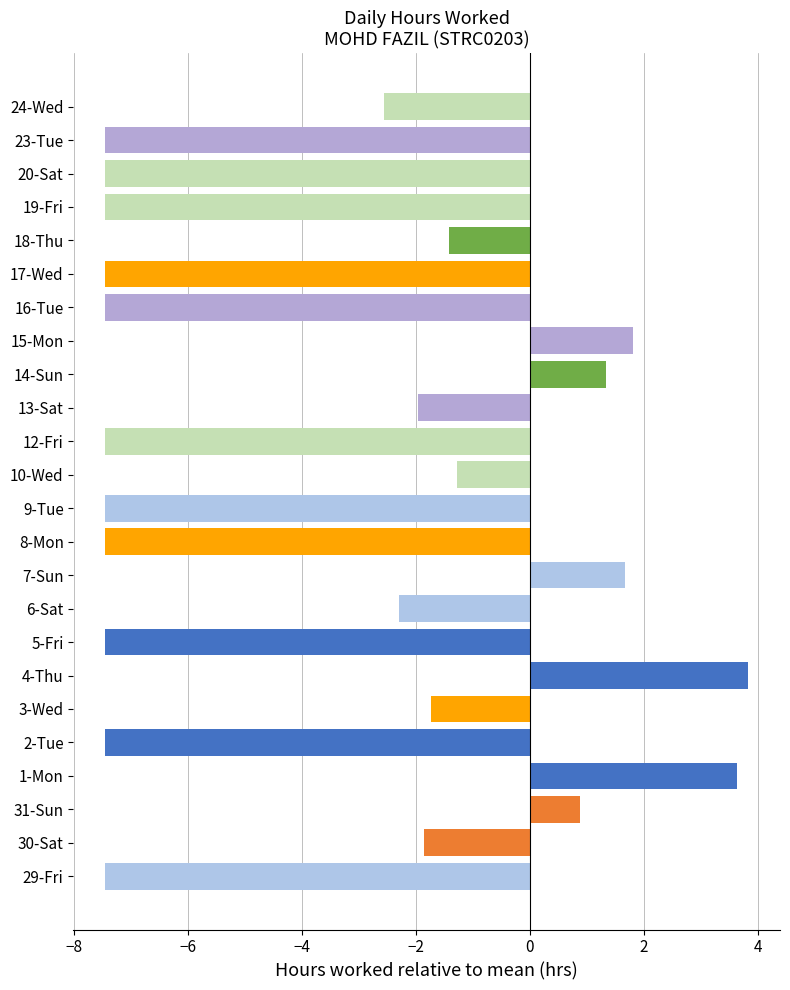

At which label is the value closest to -1?

10-Wed